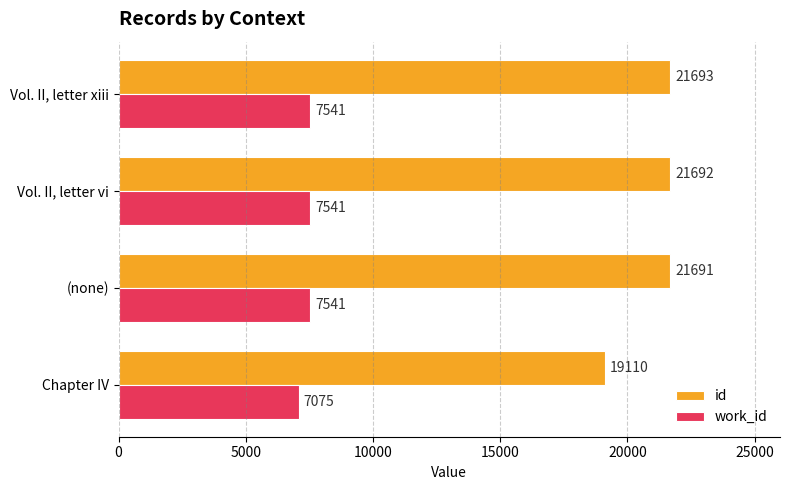

Which label corresponds to the smallest value in the chart?

Chapter IV